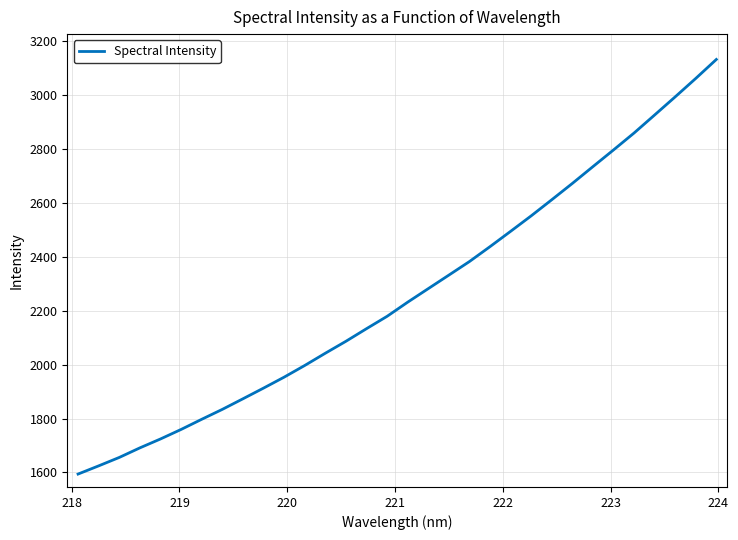

What is the greatest value displayed?

3130.3